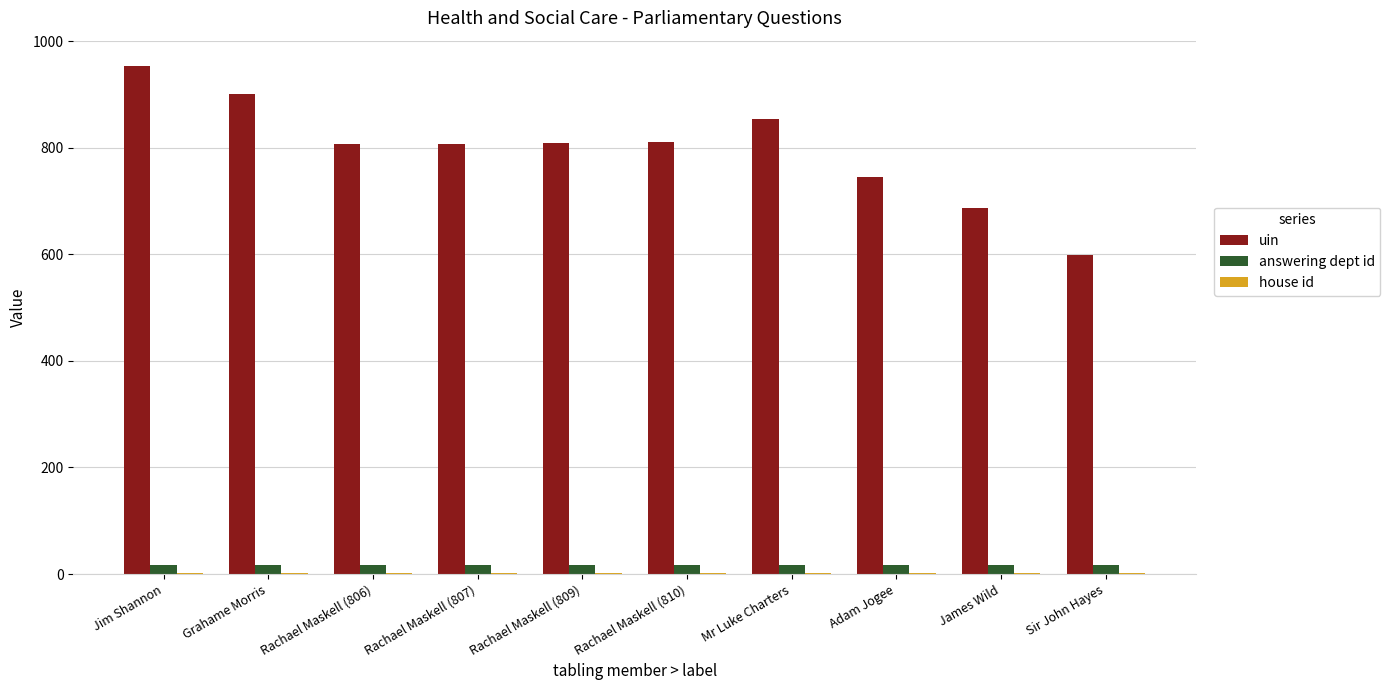

Is it true that answering dept id equals 17 at Rachael Maskell (809)?

True